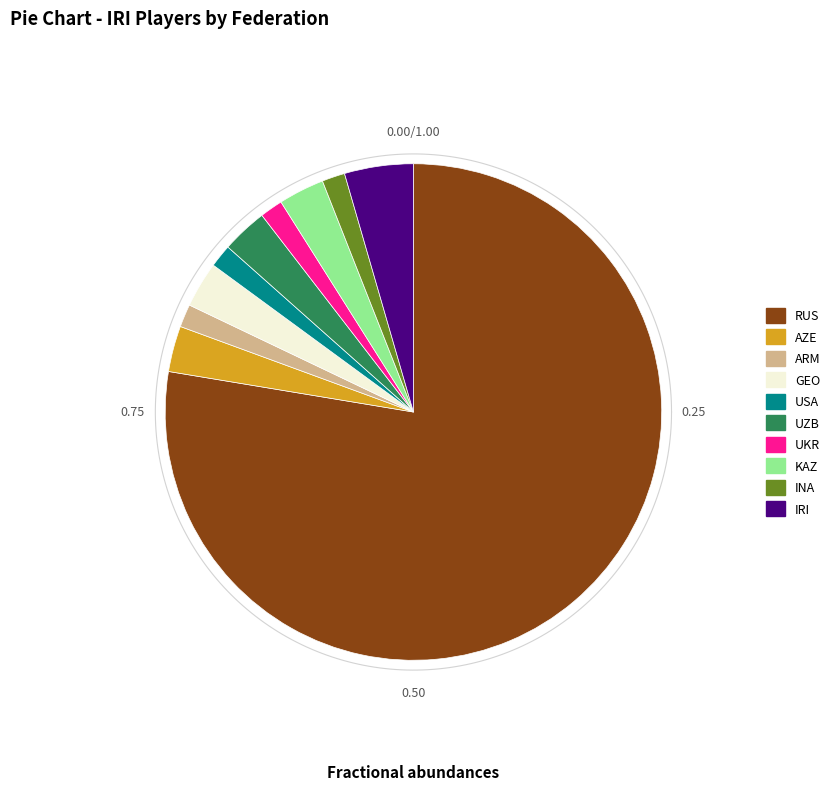

Is IRI the majority of the pie?

No